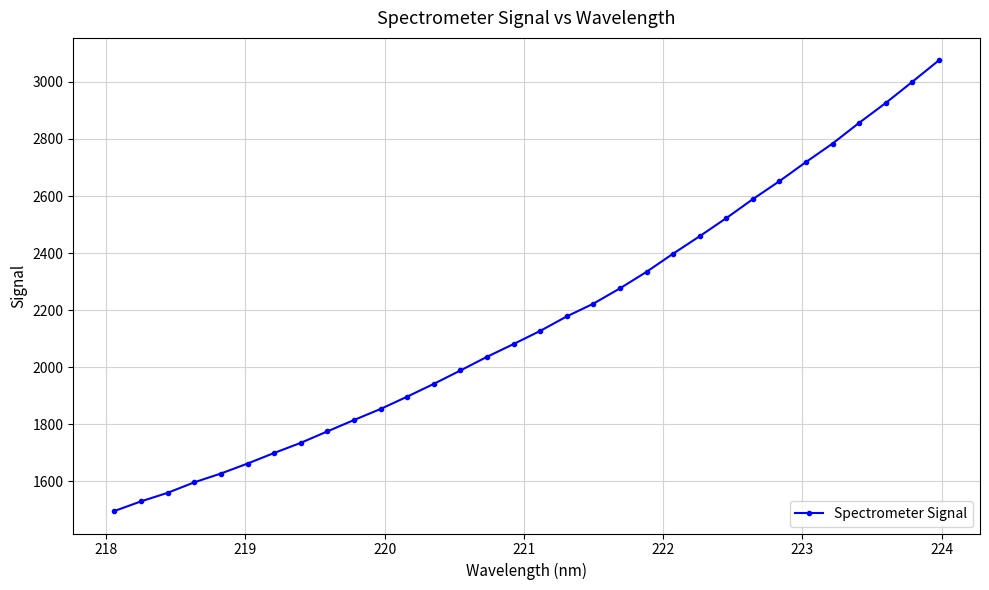

True or false: the data has more than 2 interior local peaks.

False